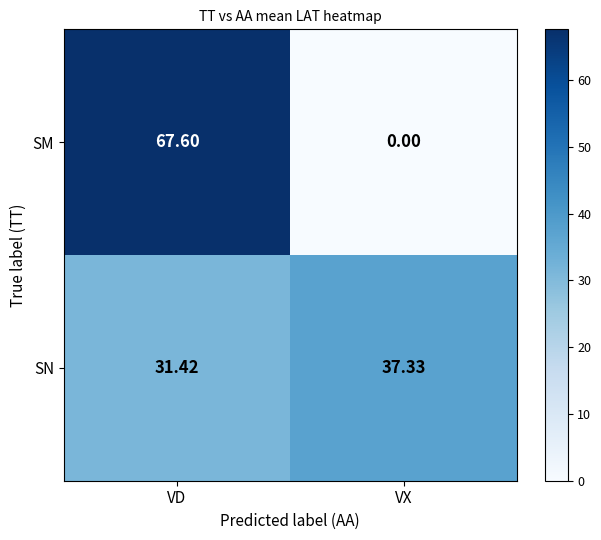

Count the number of categories in the chart.

2